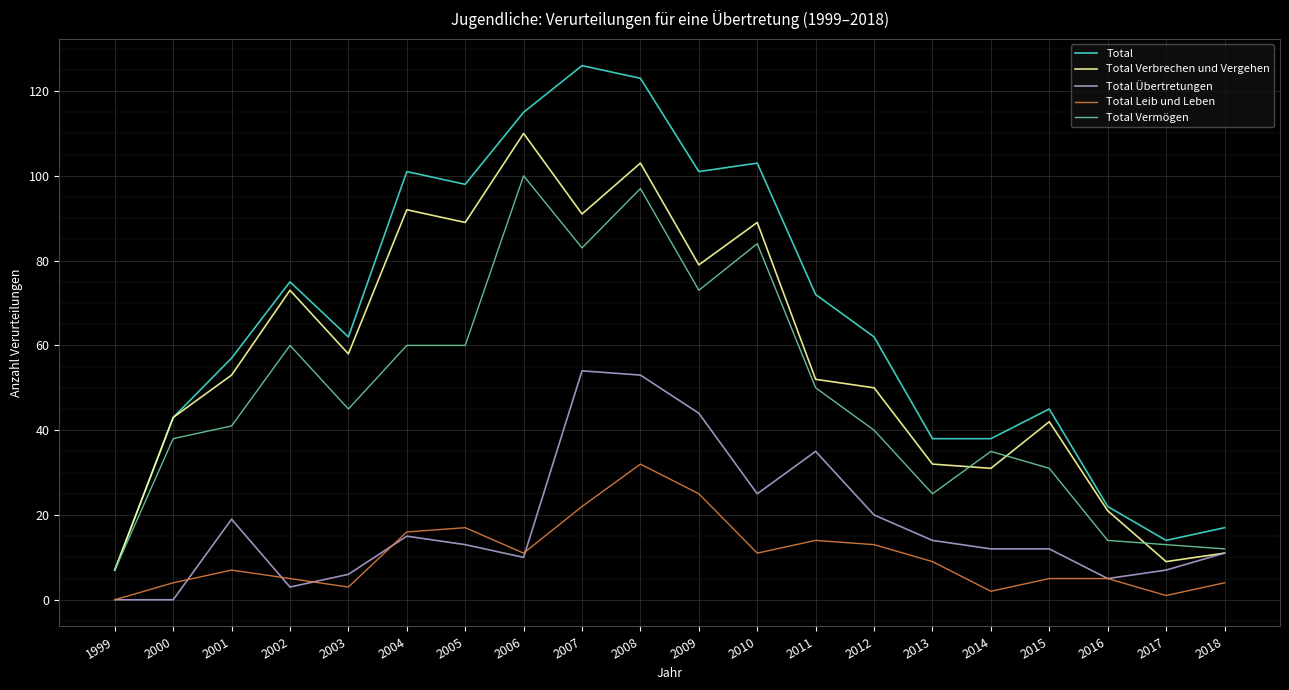

Is this an area chart (filled region under the line)?

No